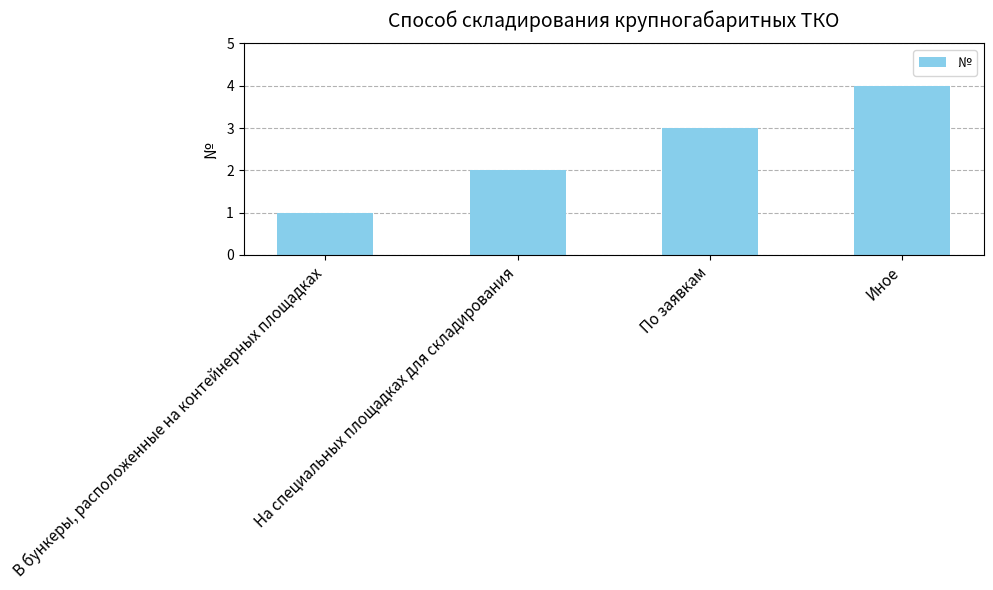

Reading left to right, list all the values displayed in this chart.

1	2	3	4